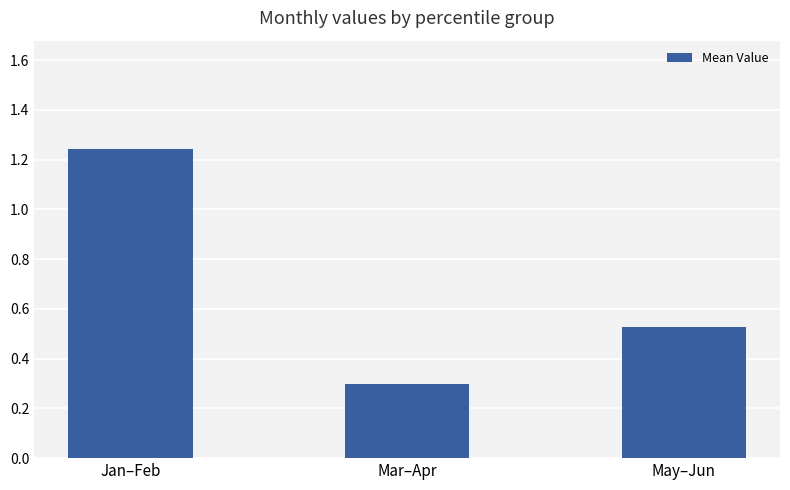

Is it true that the value at Mar–Apr is 0.3?

True